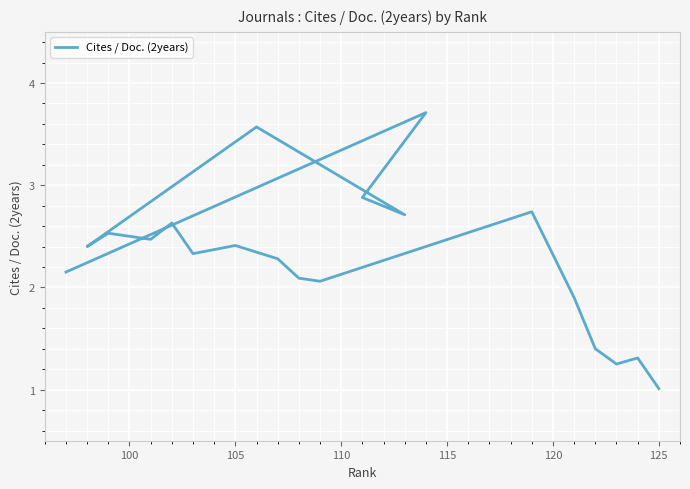

What is the average value?

2.3